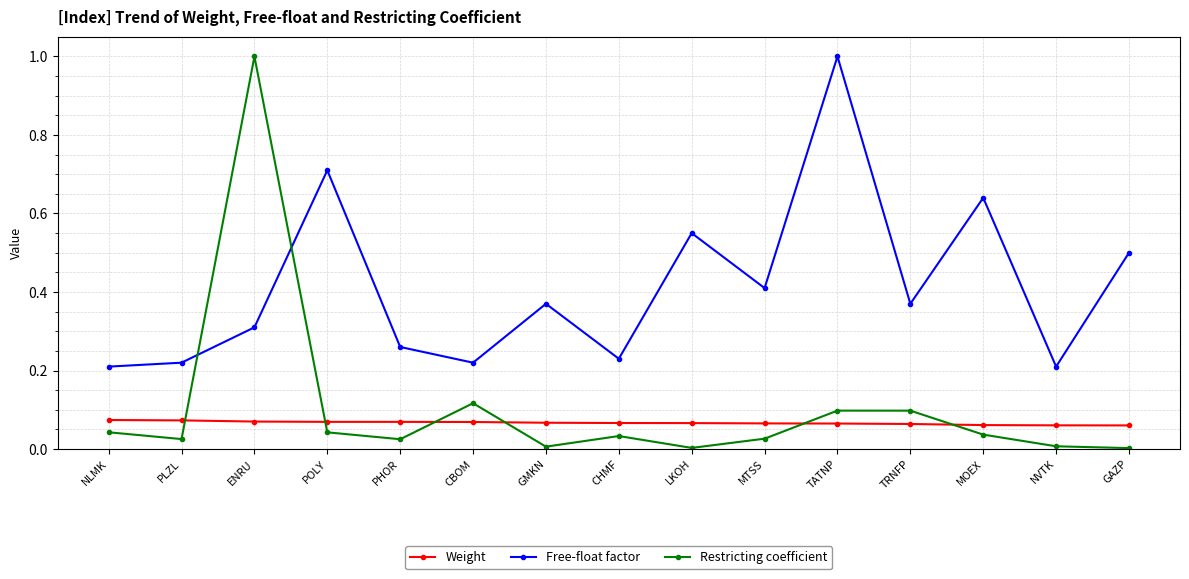

True or false: Restricting coefficient has more than 2 points higher than both neighbors.

True